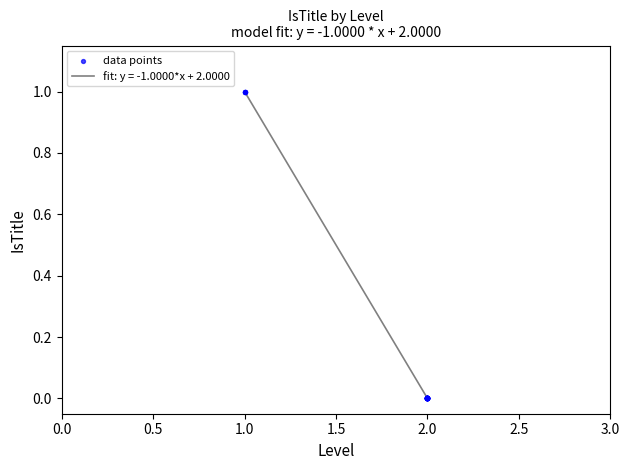

Does the chart have visible grid lines?

No